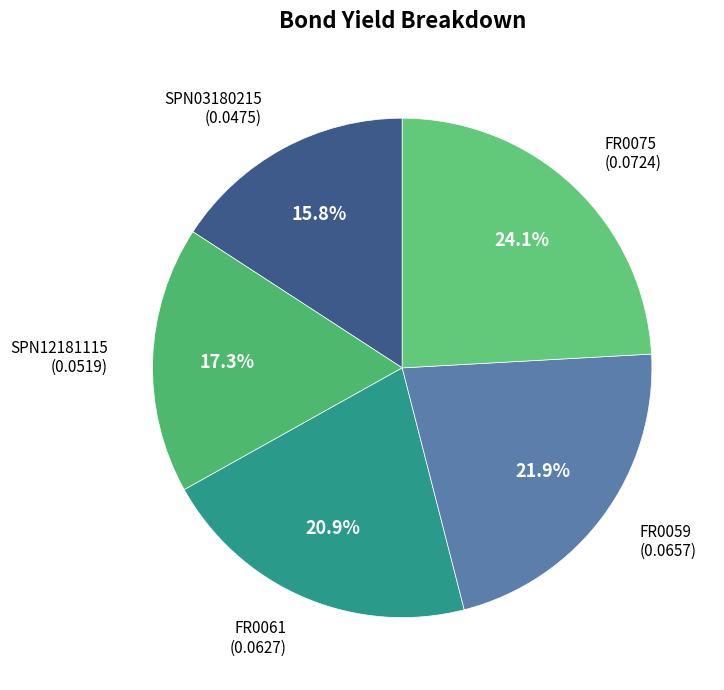

To the nearest percent, what is the average slice percentage?

20%